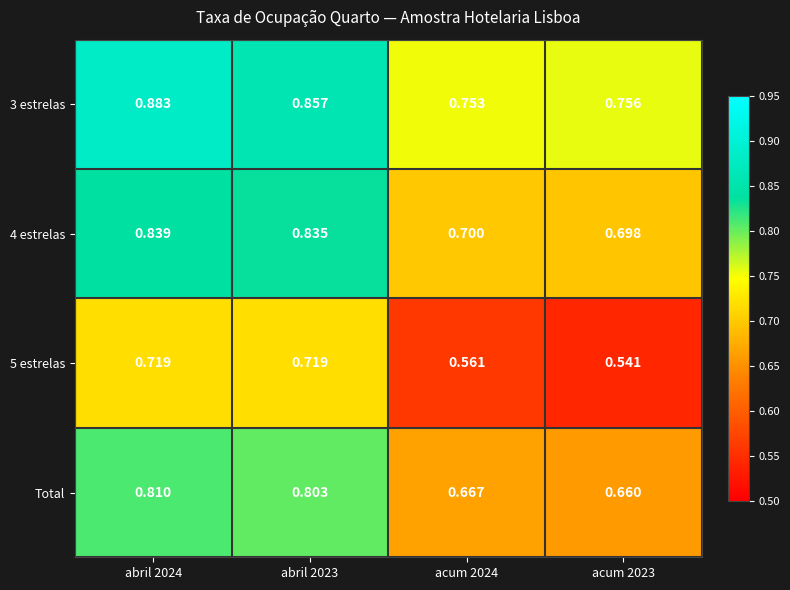

List the series in order of their peak value, highest first.

3 estrelas, 4 estrelas, Total, 5 estrelas